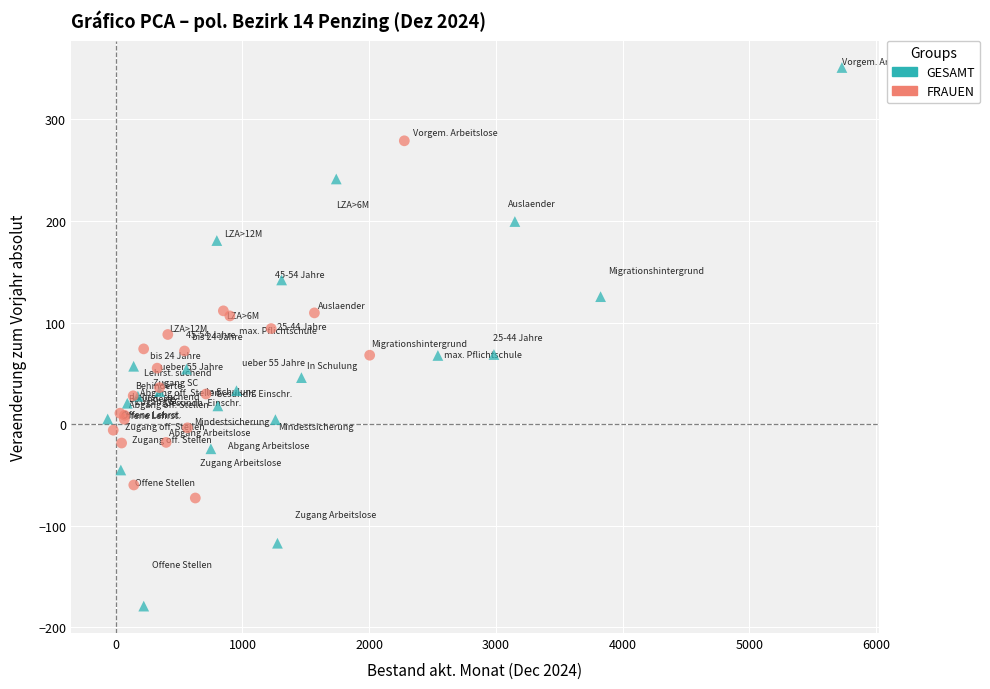

Which series has the widest spread of Y values?

GESAMT